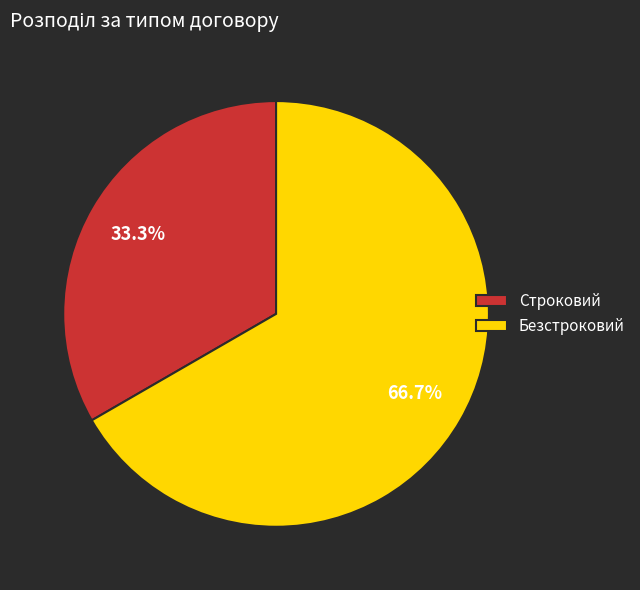

What is the majority slice?

Безстроковий